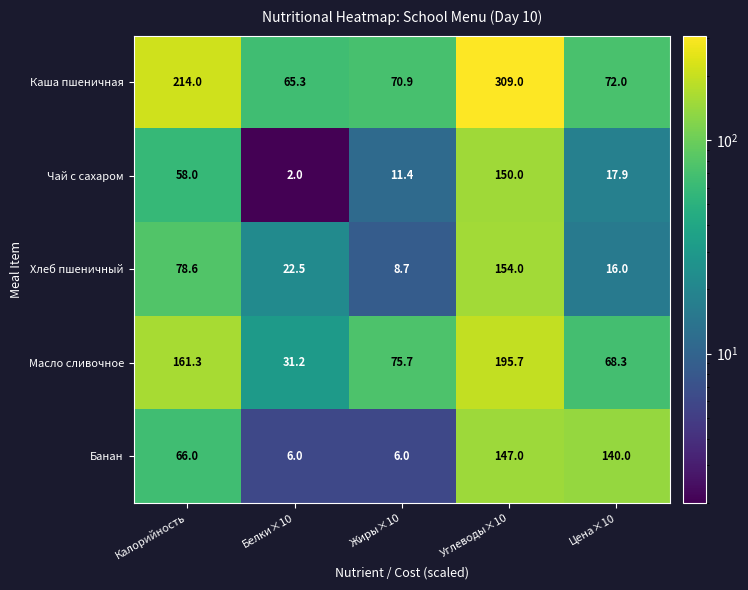

Is it true that Банан equals 147.0 at Углеводы×10?

True